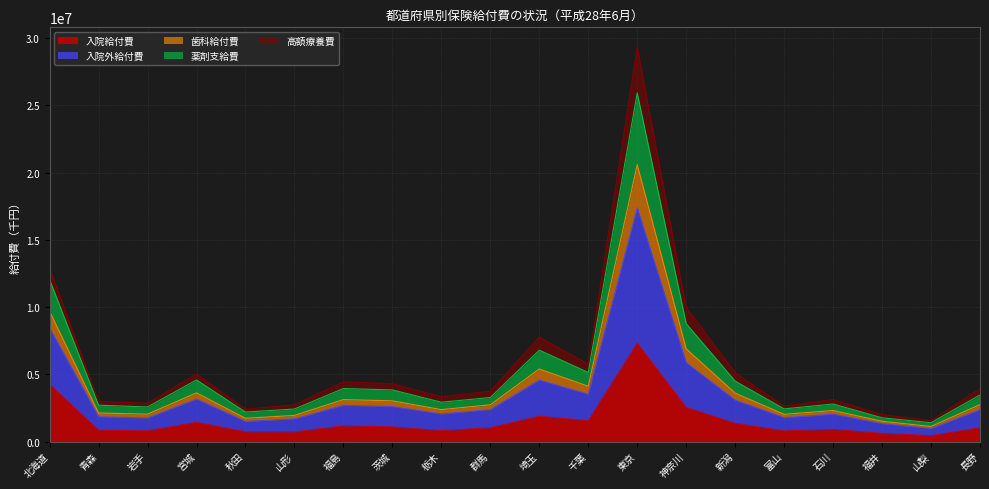

Which category has the highest value in the 入院給付費 series?

東京